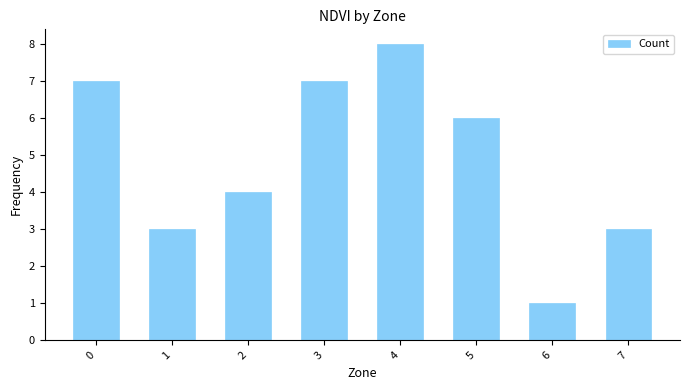

What is the sum of the values at 7 and 6?

4